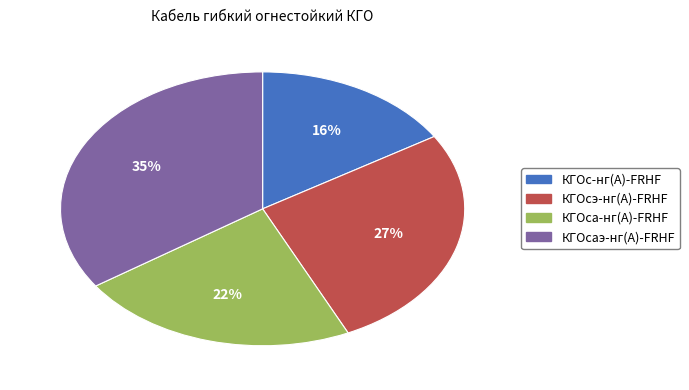

Combined, do КГОс-нг(А)-FRHF and КГОса-нг(А)-FRHF account for over 50%?

No